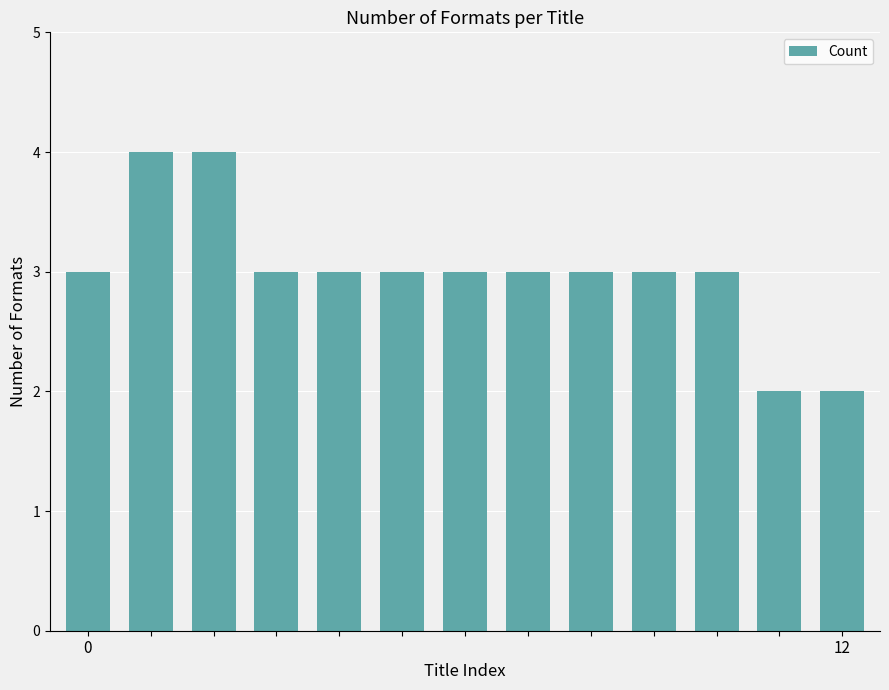

What is the maximum value shown in the chart?

4